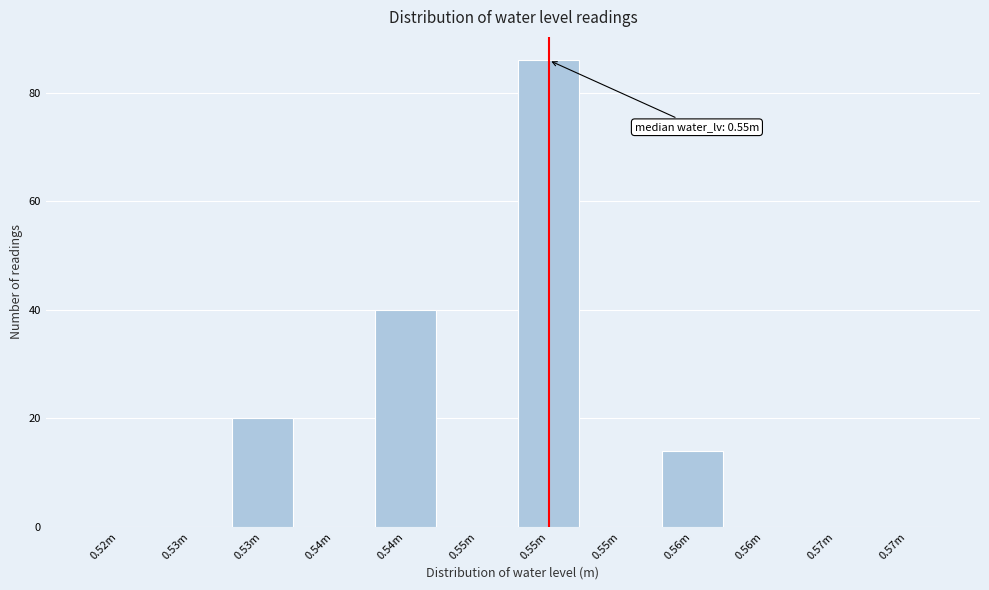

Are the bars horizontal?

No